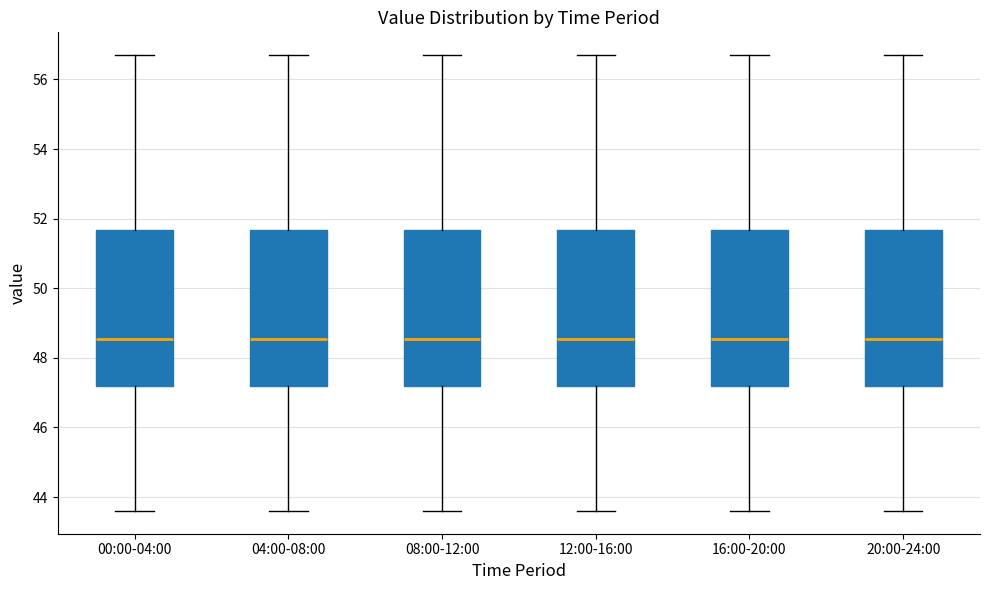

Reading left to right, read every box against the y-axis: the position of its median line, the range the box covers, and the ends of its whiskers. The values are not printed on the chart, so give them approximately, as read against the axis.

00:00-04:00: median 48.6, box 47.2 to 51.6, whiskers 43.6 to 56.8
04:00-08:00: median 48.6, box 47.2 to 51.6, whiskers 43.6 to 56.8
08:00-12:00: median 48.6, box 47.2 to 51.6, whiskers 43.6 to 56.8
12:00-16:00: median 48.6, box 47.2 to 51.6, whiskers 43.6 to 56.8
16:00-20:00: median 48.6, box 47.2 to 51.6, whiskers 43.6 to 56.8
20:00-24:00: median 48.6, box 47.2 to 51.6, whiskers 43.6 to 56.8